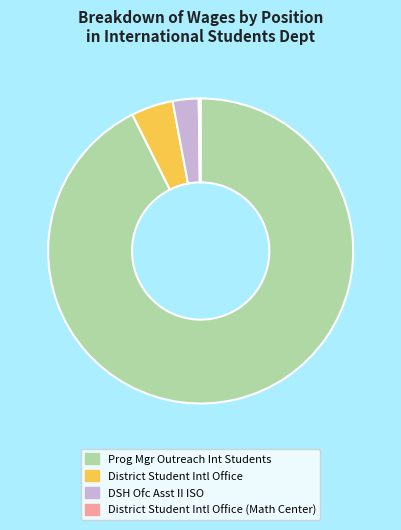

Which slice represents more than half of the pie?

Prog Mgr Outreach Int Students